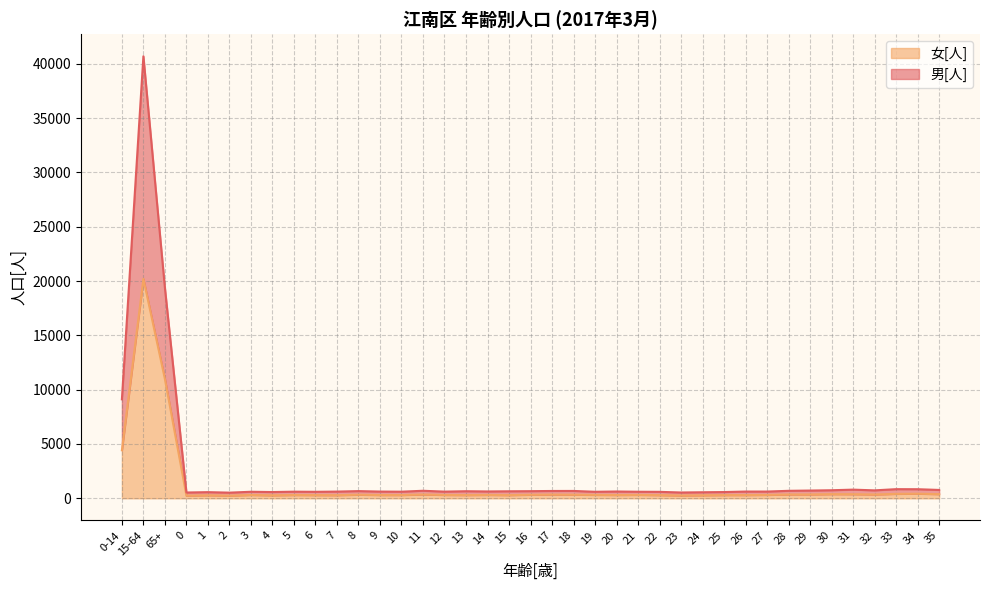

What are all the series names shown in the legend?

女[人], 男[人]